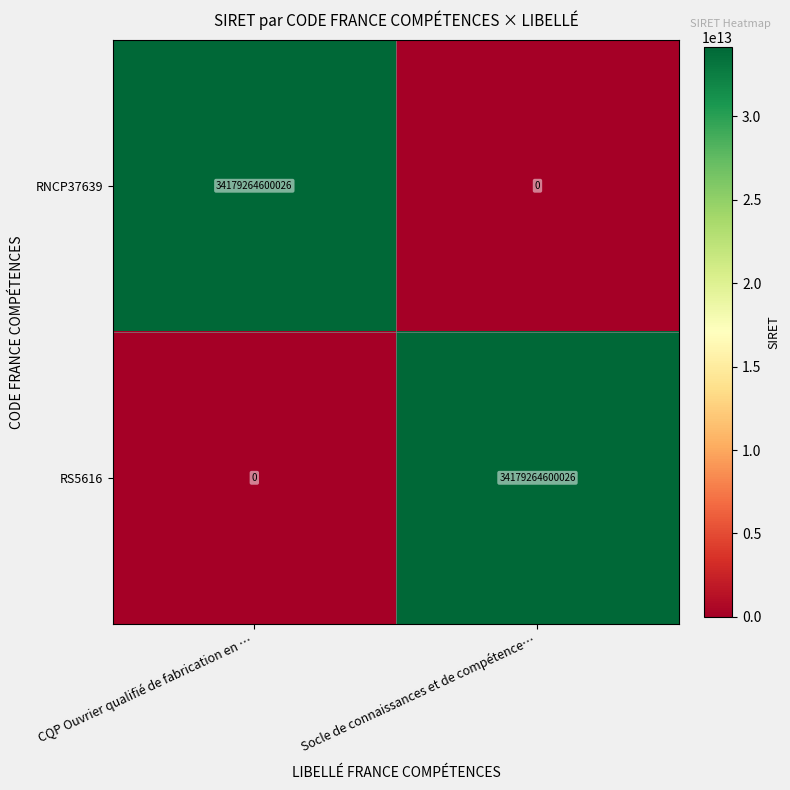

Is it true that RS5616 equals -17540992620636 at CQP Ouvrier qualifié de fabrication en …?

False